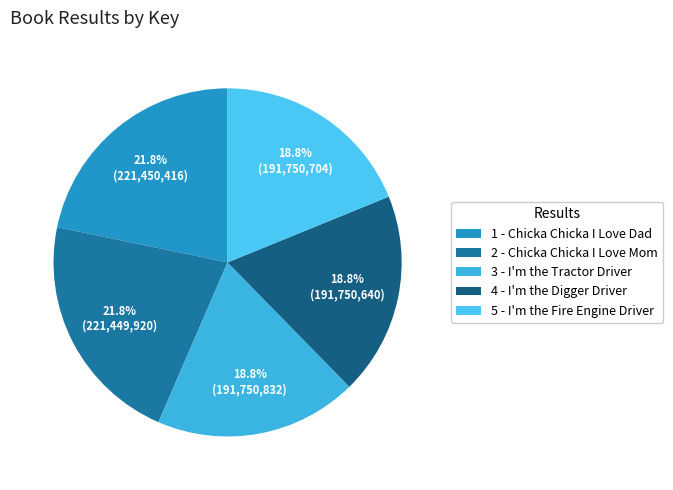

How many segments does this pie chart have?

5